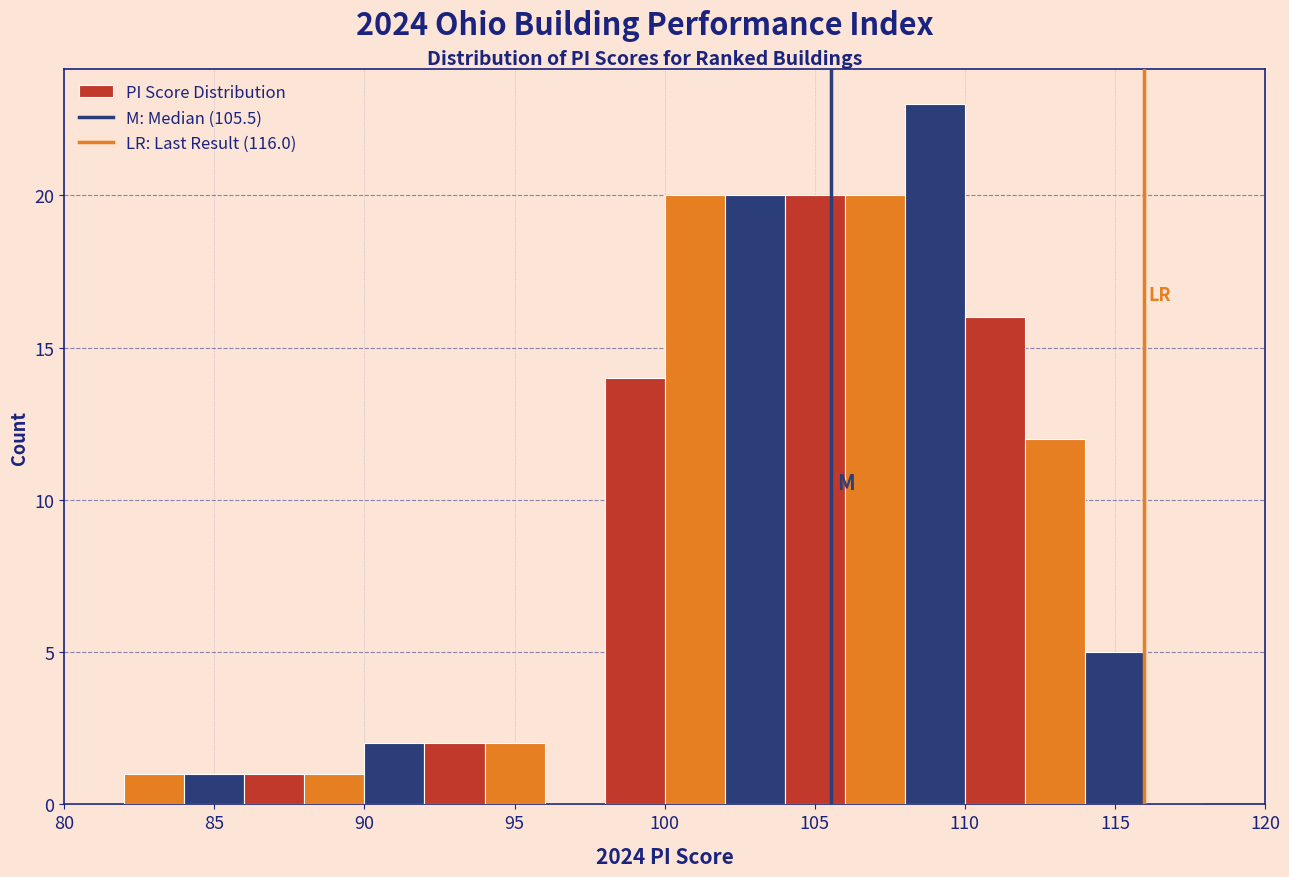

Reading left to right, transcribe this chart: for each bar, give the range it covers on the x-axis and its height. The values are not printed on the chart, so give them approximately, as read against the axis.

80 to 82: 0
82 to 84: 1
84 to 86: 1
86 to 88: 1
88 to 90: 1
90 to 92: 2
92 to 94: 2
94 to 96: 2
96 to 98: 0
98 to 100: 14
100 to 102: 20
102 to 104: 20
104 to 106: 20
106 to 108: 20
108 to 110: 23
110 to 112: 16
112 to 114: 12
114 to 116: 5
116 to 118: 0